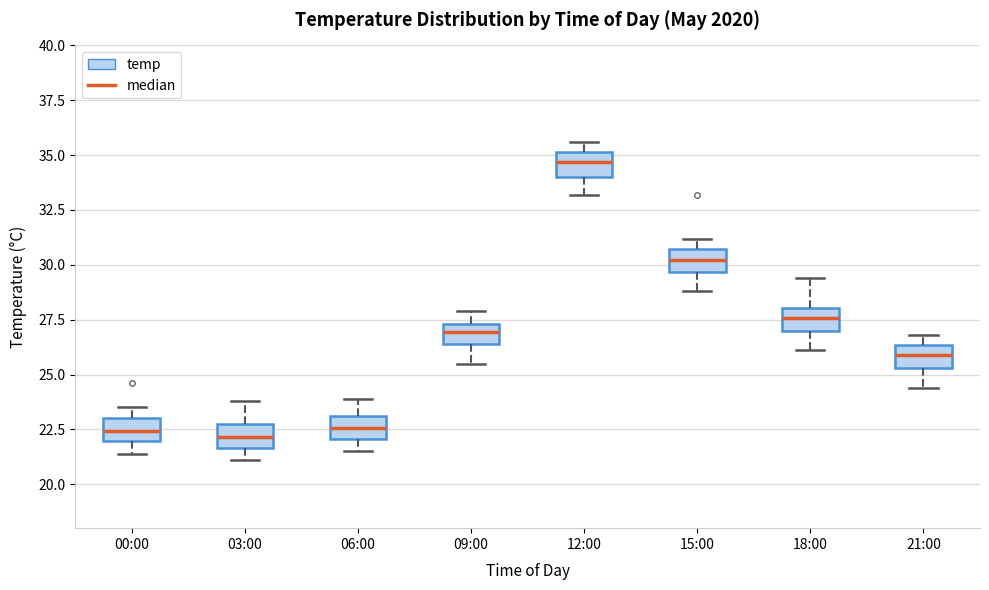

Which box's median line is the highest?

12:00